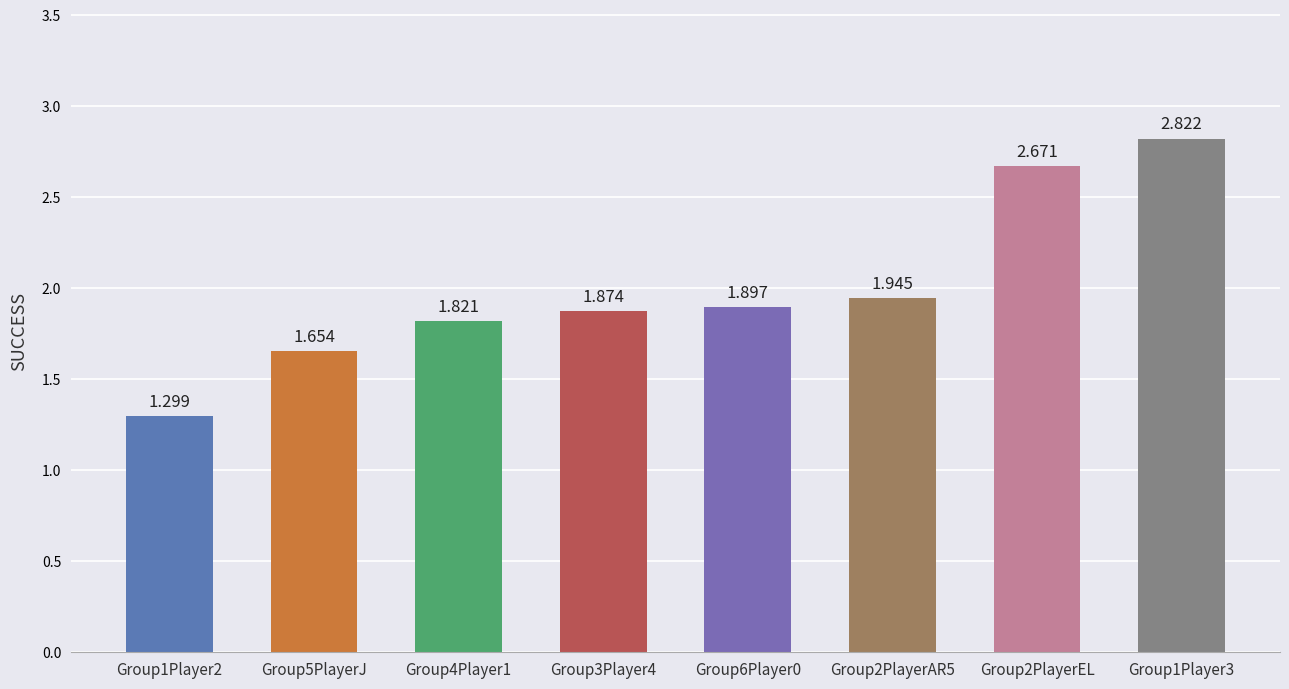

What is the difference between the values at Group5PlayerJ and Group2PlayerEL?

1.0